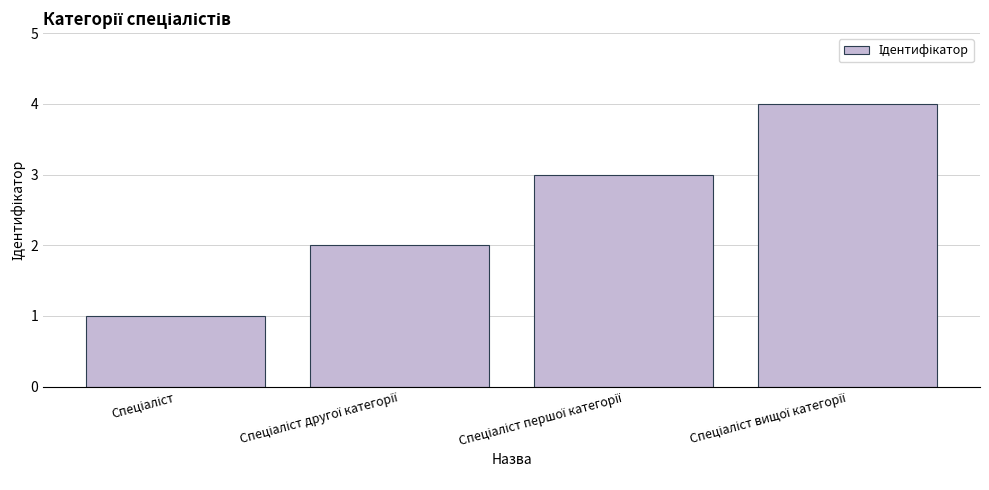

How many bars are there in total?

4